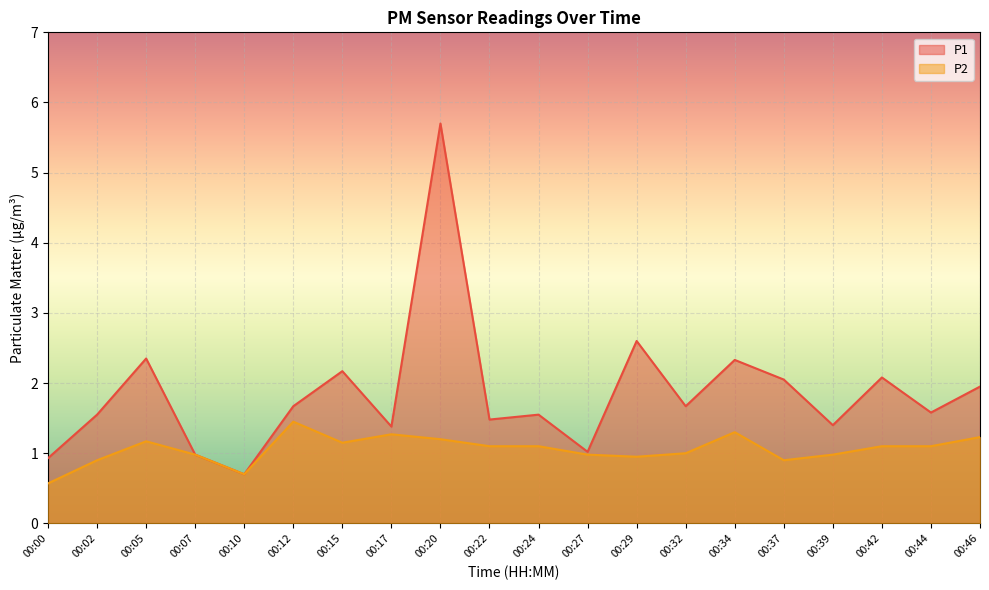

Is it true that P1 equals 1.0 at 00:07?

True